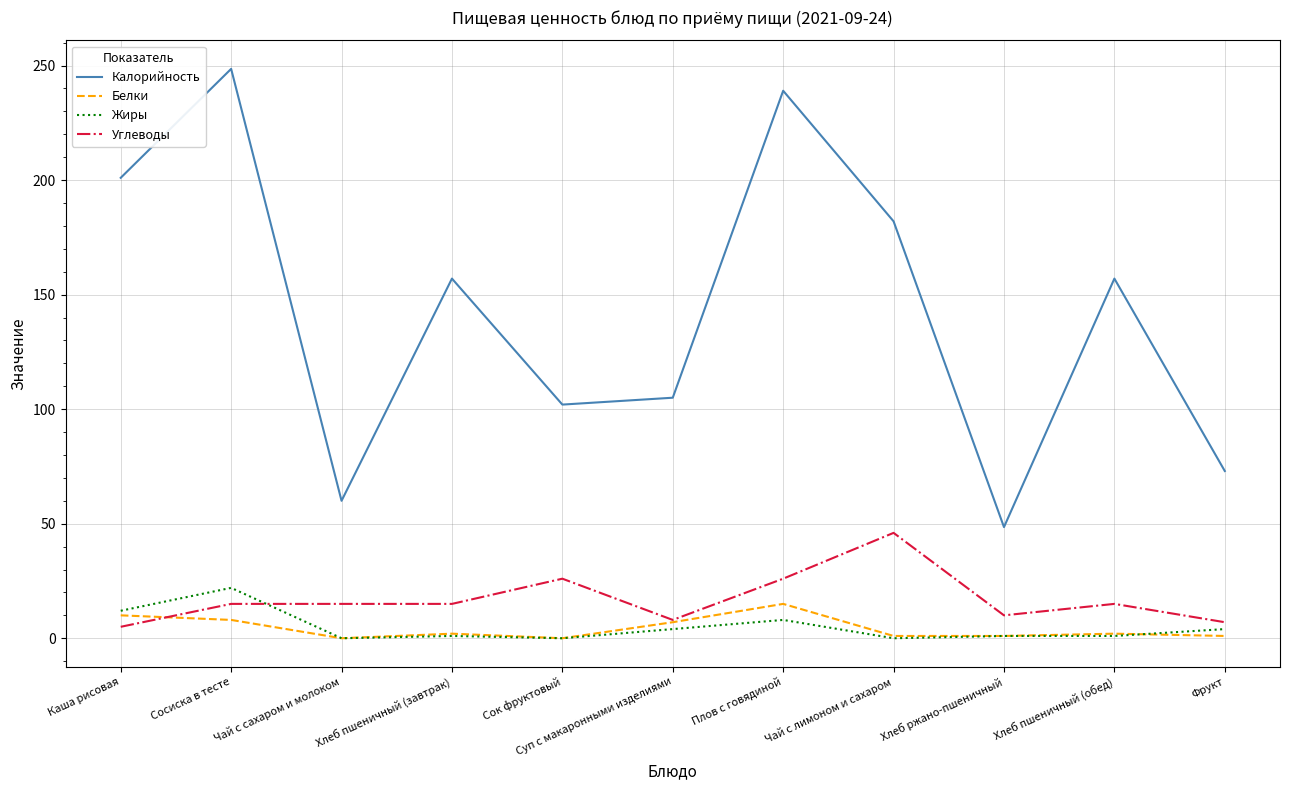

True or false: Калорийность and Белки intersect in this chart.

False